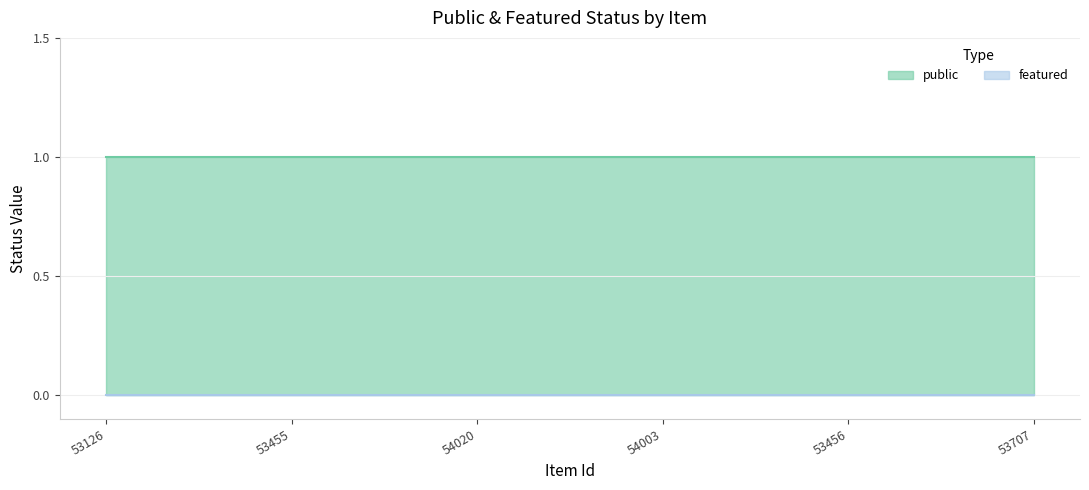

Rank the series by their maximum value, from highest to lowest.

public, featured